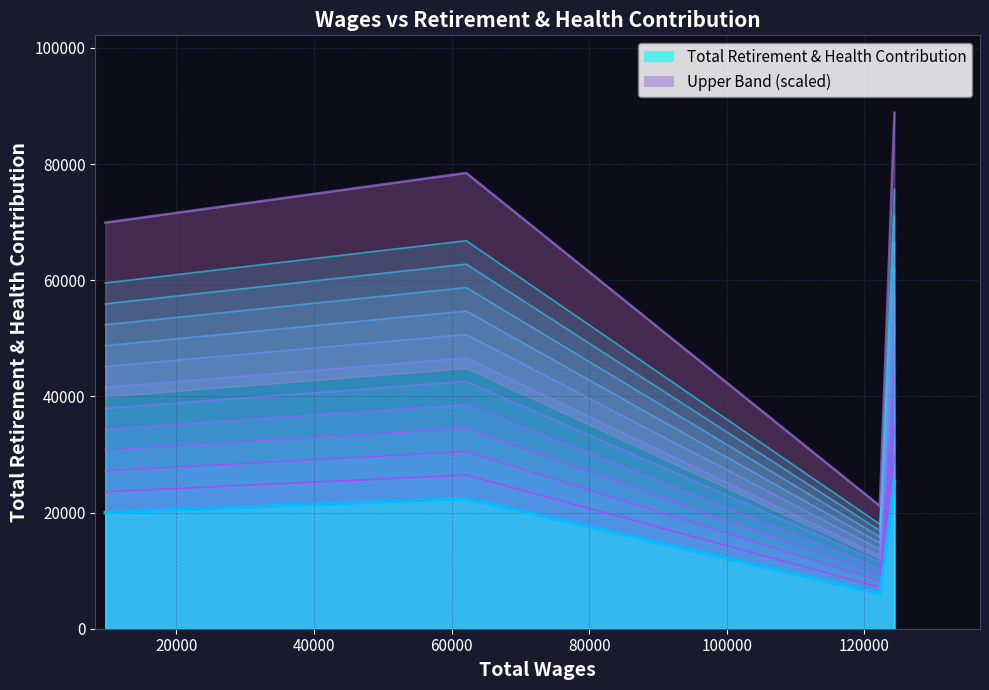

What is the difference between the second highest and minimum values in the Total Retirement & Health Contribution series?

16380